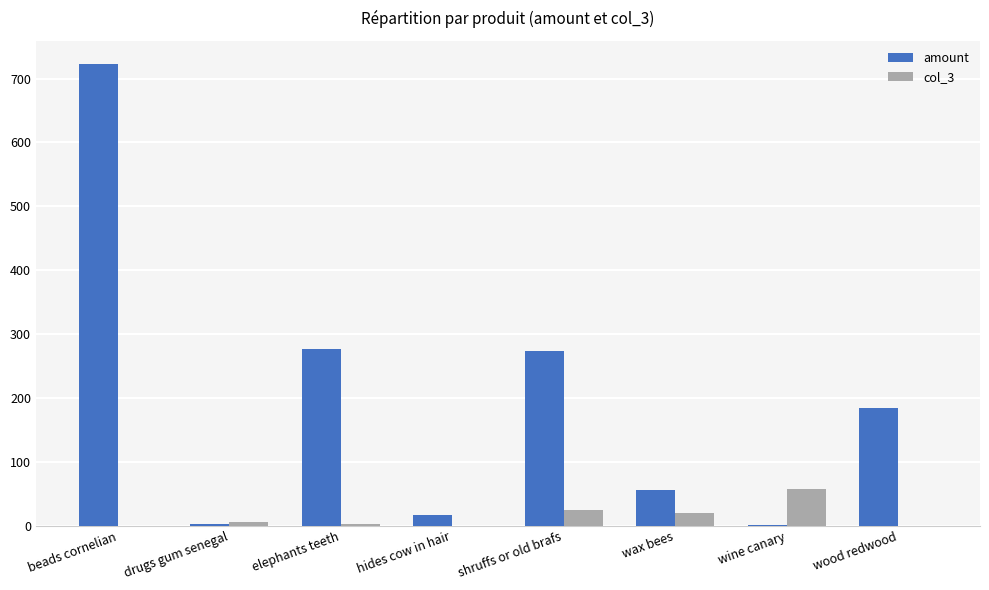

Is it true that amount equals 140 at shruffs or old brafs?

False